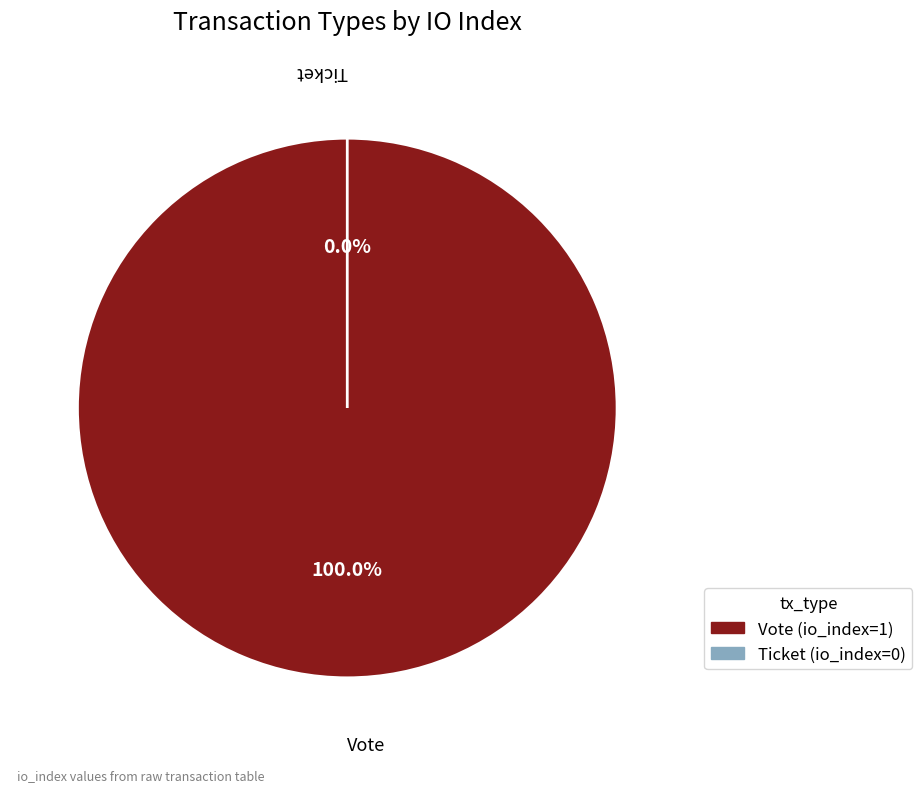

To the nearest percent, what is the difference between the largest and smallest slice percentages?

100%